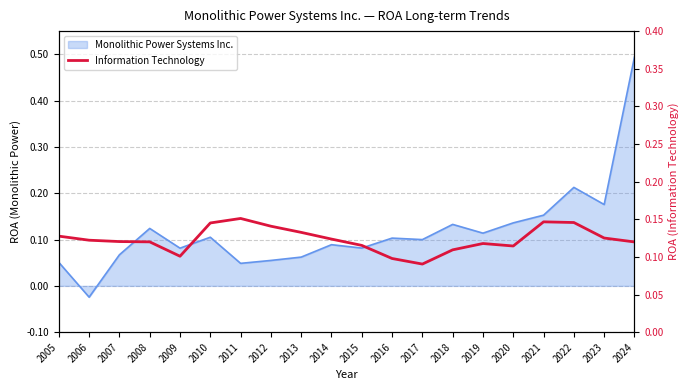

What is the sum of all values?

2.5